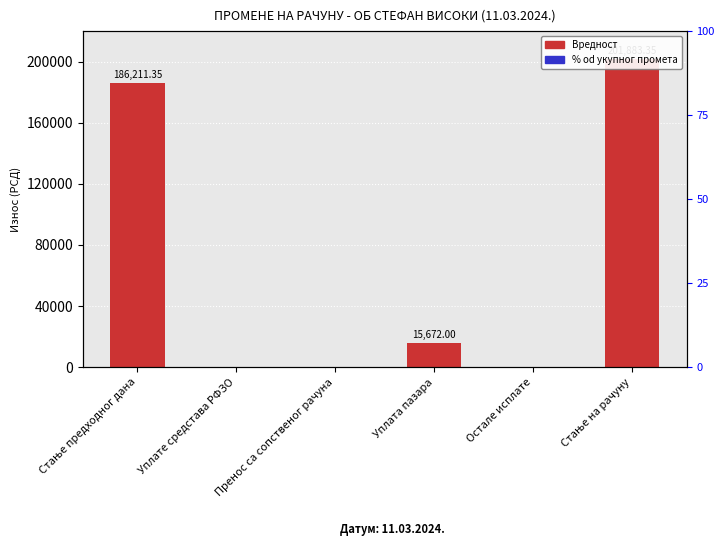

What position from the left is Остале исплате?

5